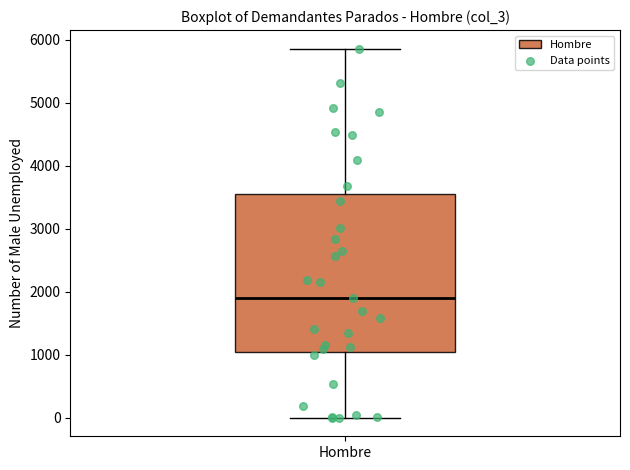

Transcribe this box plot: give where the median line is, the range the box spans, and where the two whiskers end, as read against the y-axis. The values are not printed on the chart, so give them approximately, as read against the axis.

median 1900, box 1000 to 3600, whiskers 0 to 5900